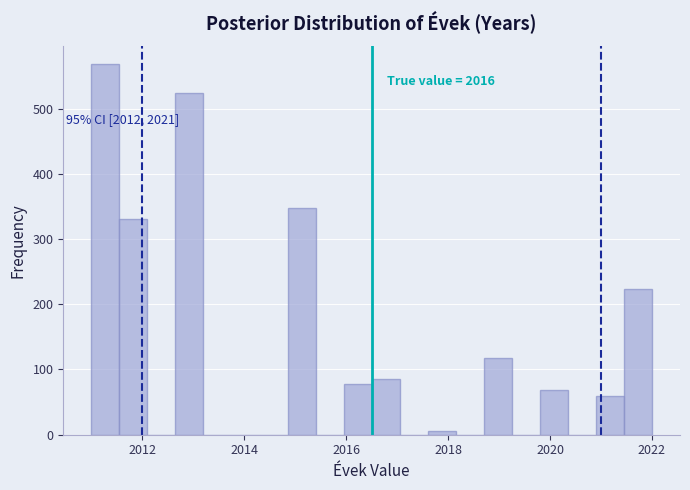

Around what value on the x-axis is the tallest bar? Give the approximate position of its centre, as read against the axis.

2011.2